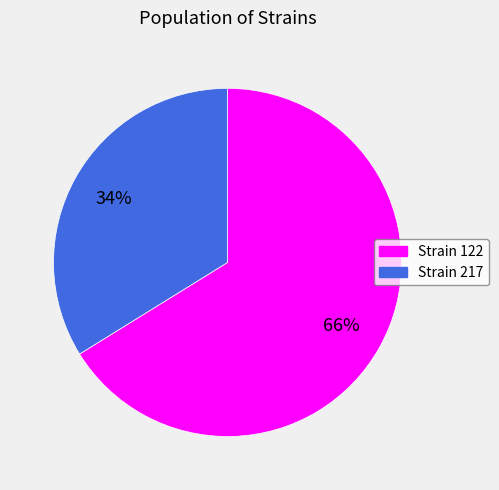

Is there a majority slice in this chart?

Yes